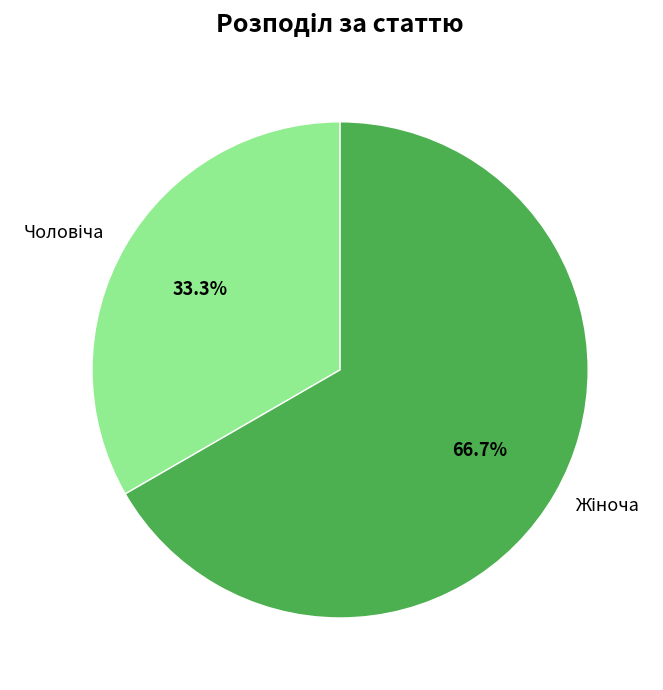

Is there any slice that represents more than half of the pie?

Yes